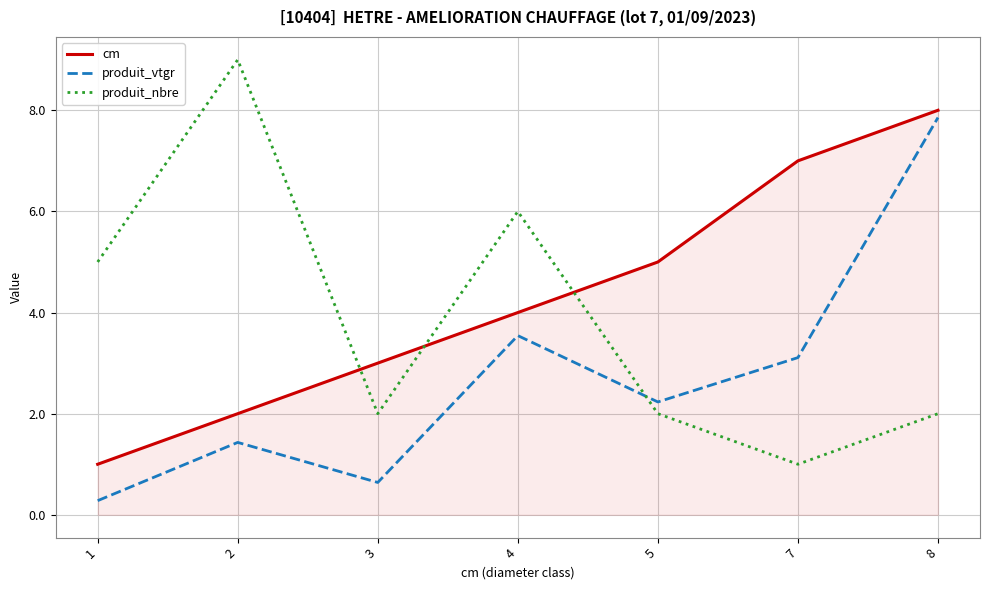

Which series changed the most between 4 and 7?

produit_nbre